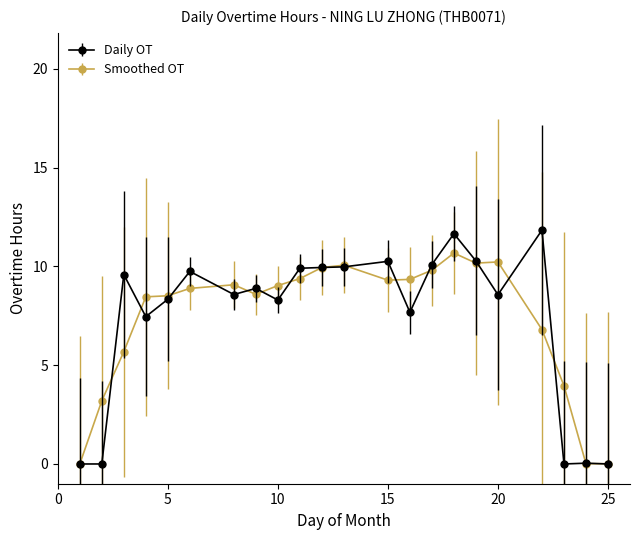

What is the value of the Daily OT point at the 19th from the left?

11.8